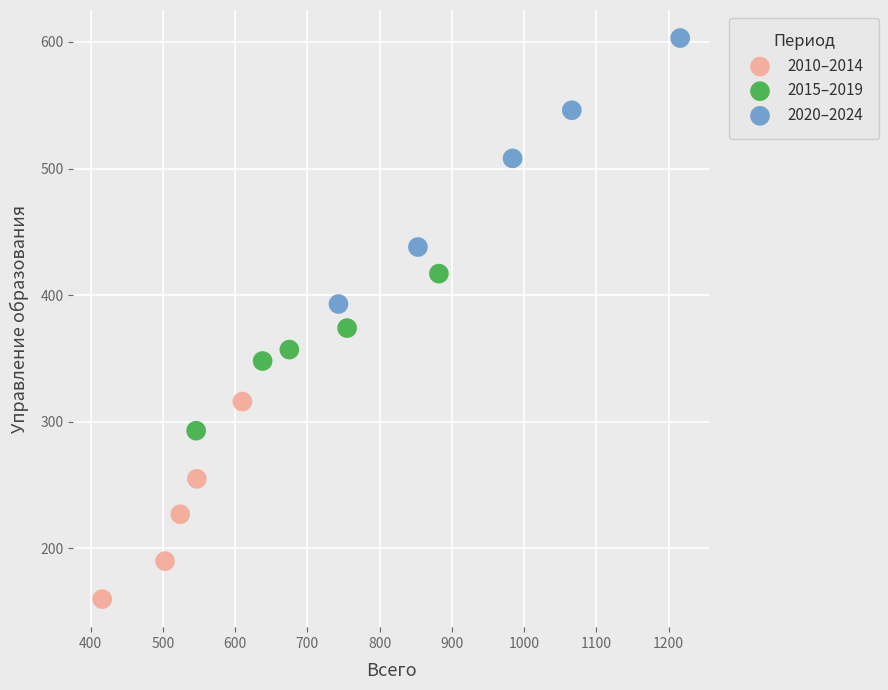

What are all the series names shown in the legend?

2010–2014, 2015–2019, 2020–2024